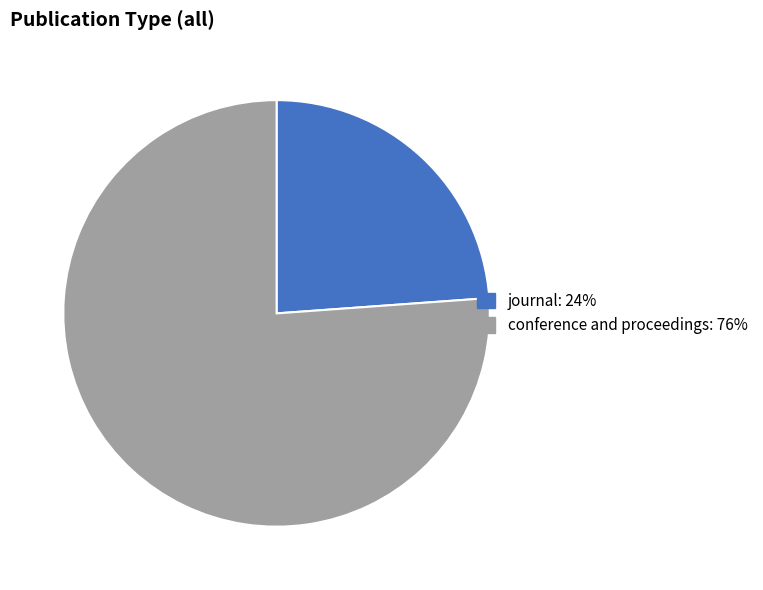

Does any single category account for the majority?

Yes